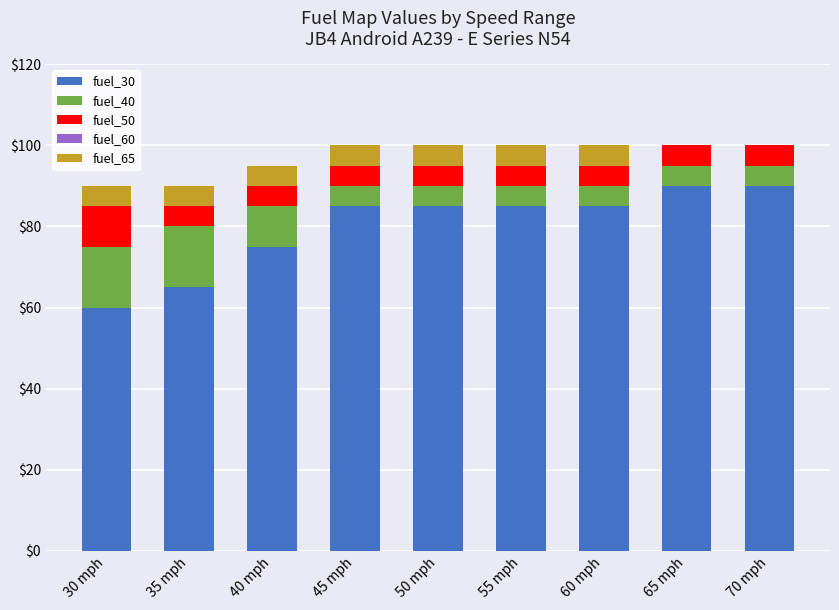

Read the fuel_30 value at 35 mph, to the nearest 5.

65